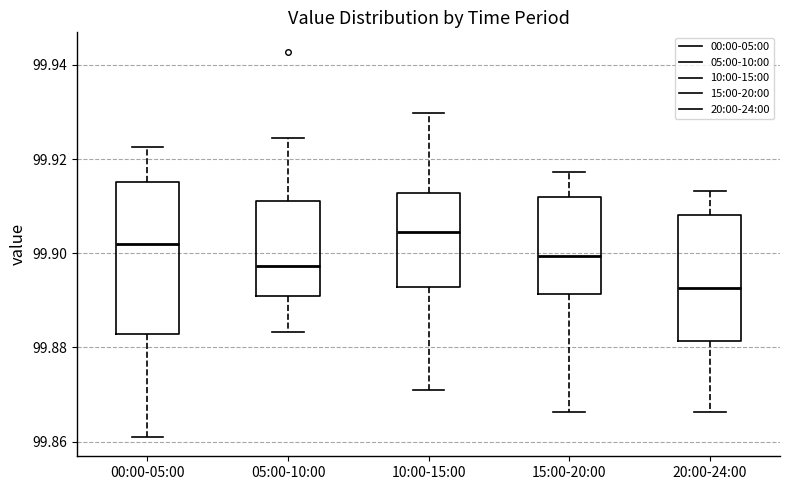

Reading left to right, read every box against the y-axis: the position of its median line, the range the box covers, and the ends of its whiskers. The values are not printed on the chart, so give them approximately, as read against the axis.

00:00-05:00: median 99.902, box 99.882 to 99.916, whiskers 99.860 to 99.922
05:00-10:00: median 99.898, box 99.892 to 99.912, whiskers 99.884 to 99.924
10:00-15:00: median 99.904, box 99.892 to 99.912, whiskers 99.870 to 99.930
15:00-20:00: median 99.900, box 99.892 to 99.912, whiskers 99.866 to 99.918
20:00-24:00: median 99.892, box 99.882 to 99.908, whiskers 99.866 to 99.914